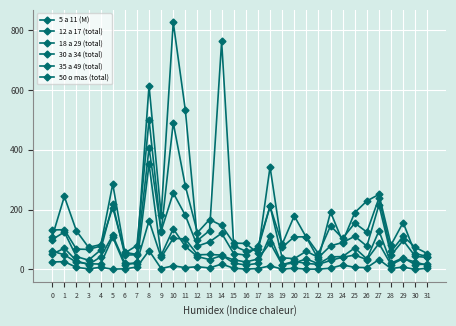

What is the difference between the second highest and minimum values in the 30 a 34 (total) series?

100